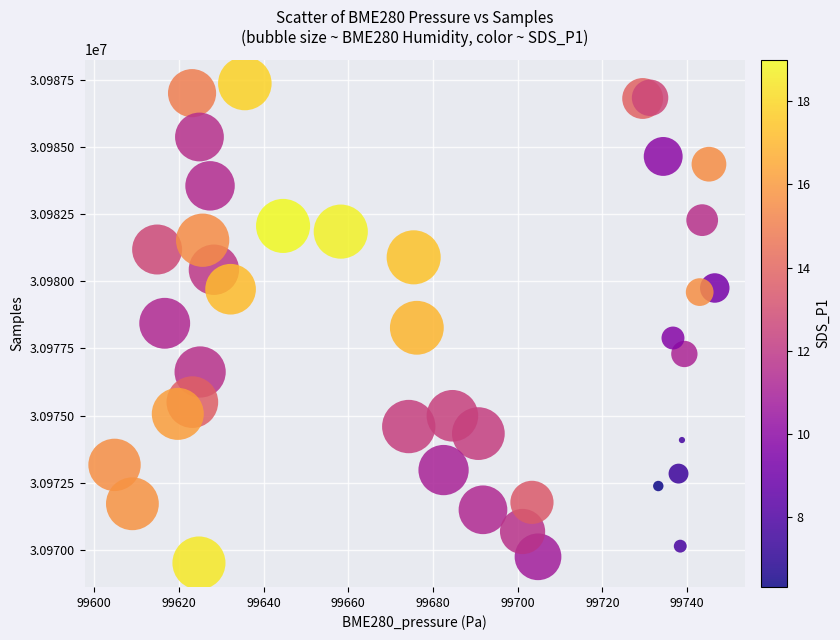

Count the number of points in this scatter plot.

40